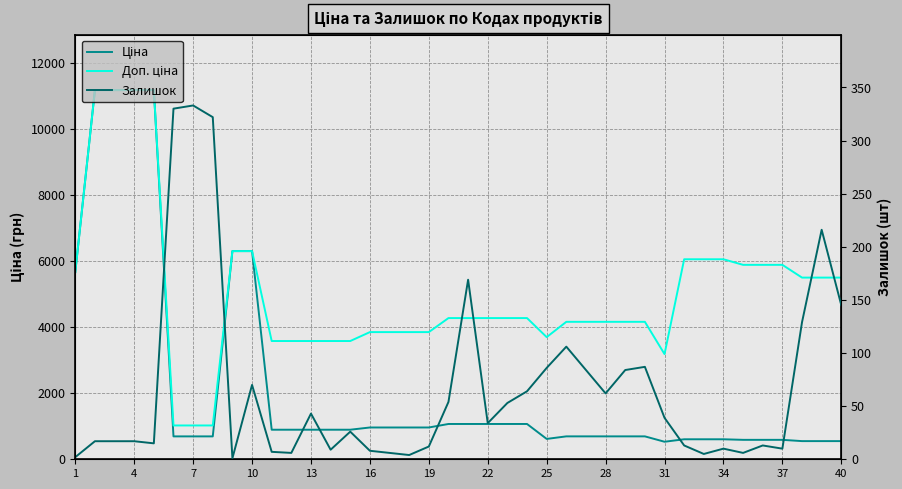

True or false: Залишок and Доп. ціна cross at least once.

False